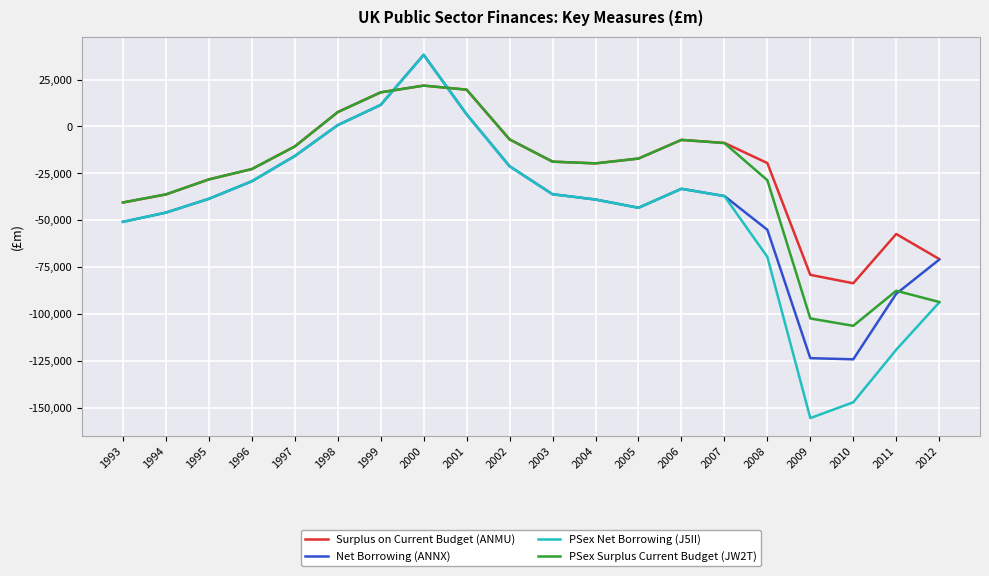

Where is the first local minimum for PSex Net Borrowing (J5II)?

2005